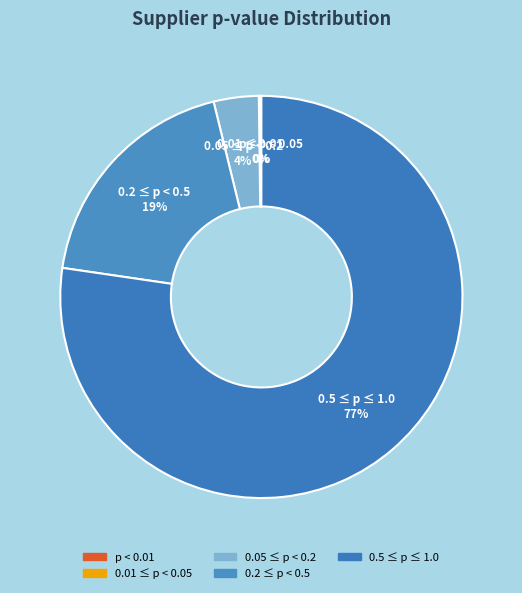

Does 0.05 ≤ p < 0.2 represent more than half of the total?

No